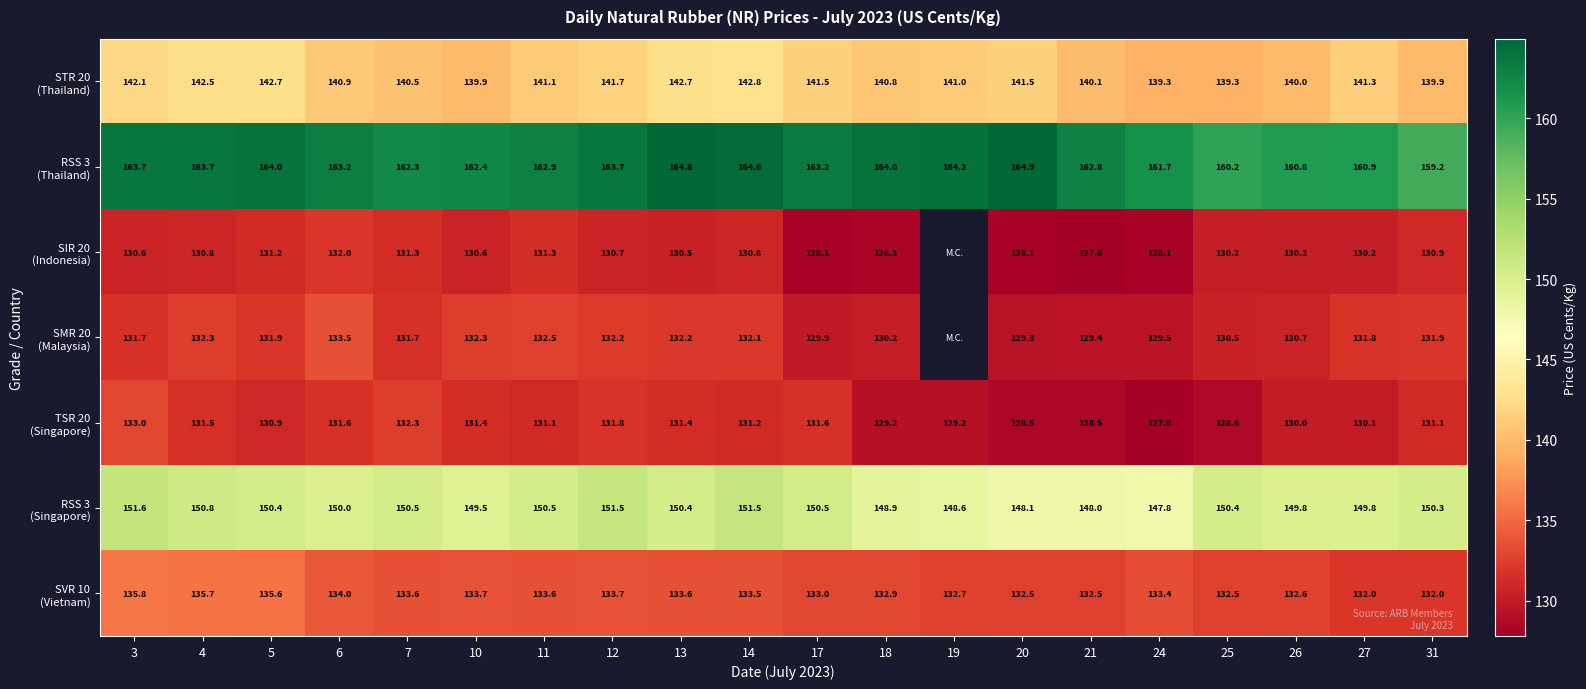

What is the difference between the highest and lowest values at 3?

33.1